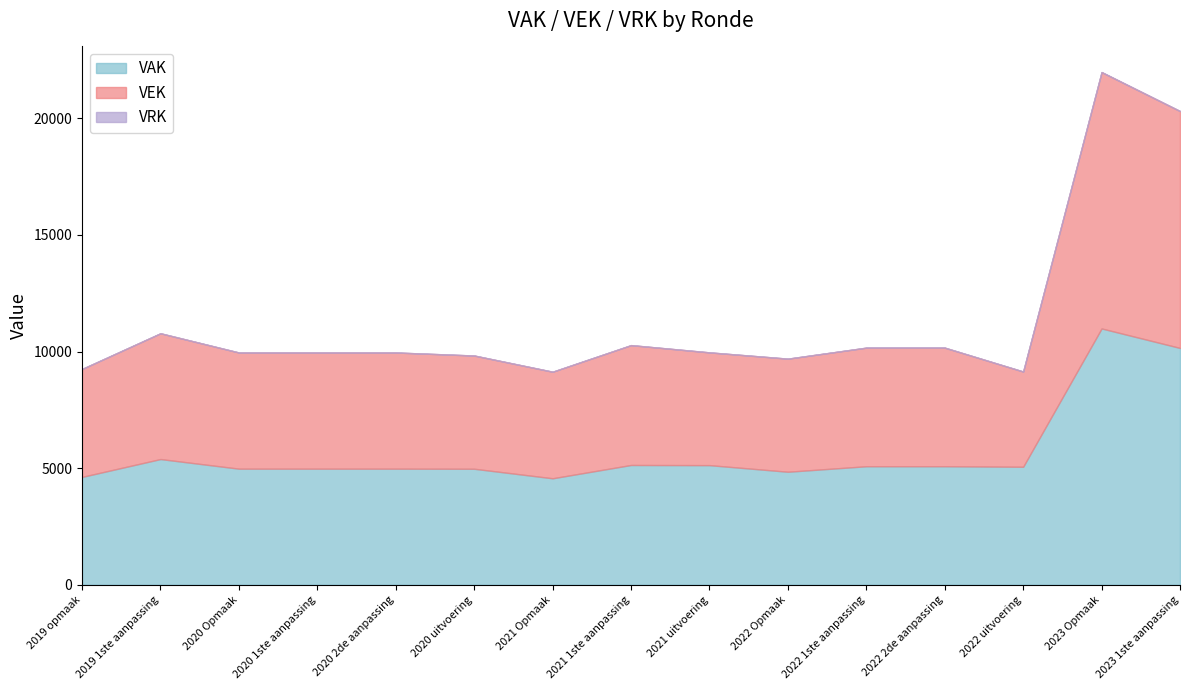

At which category is the sum across all series the highest?

2023 Opmaak